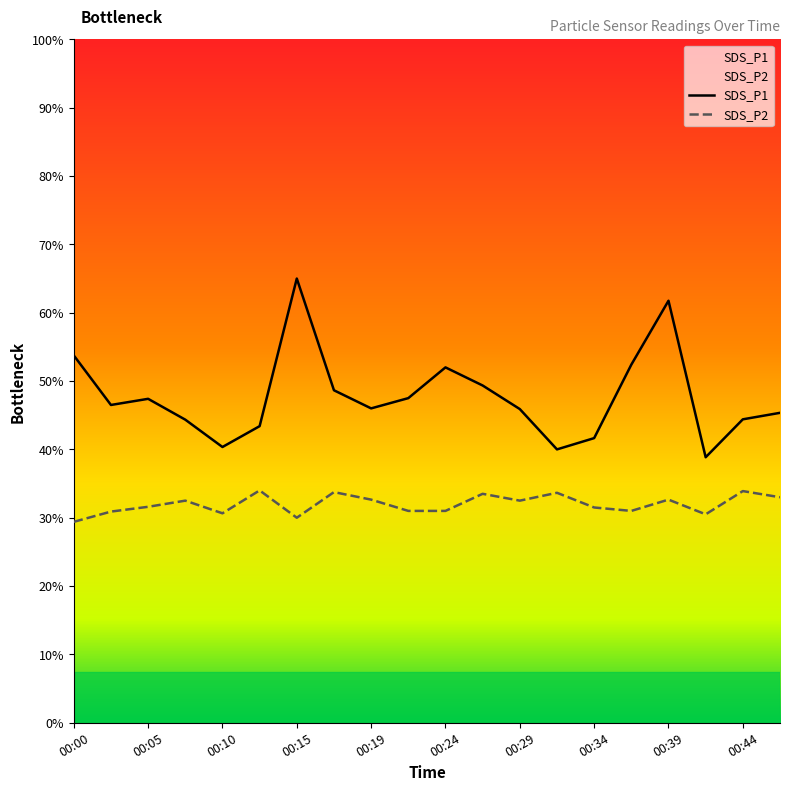

True or false: SDS_P2 and SDS_P1 intersect in this chart.

False